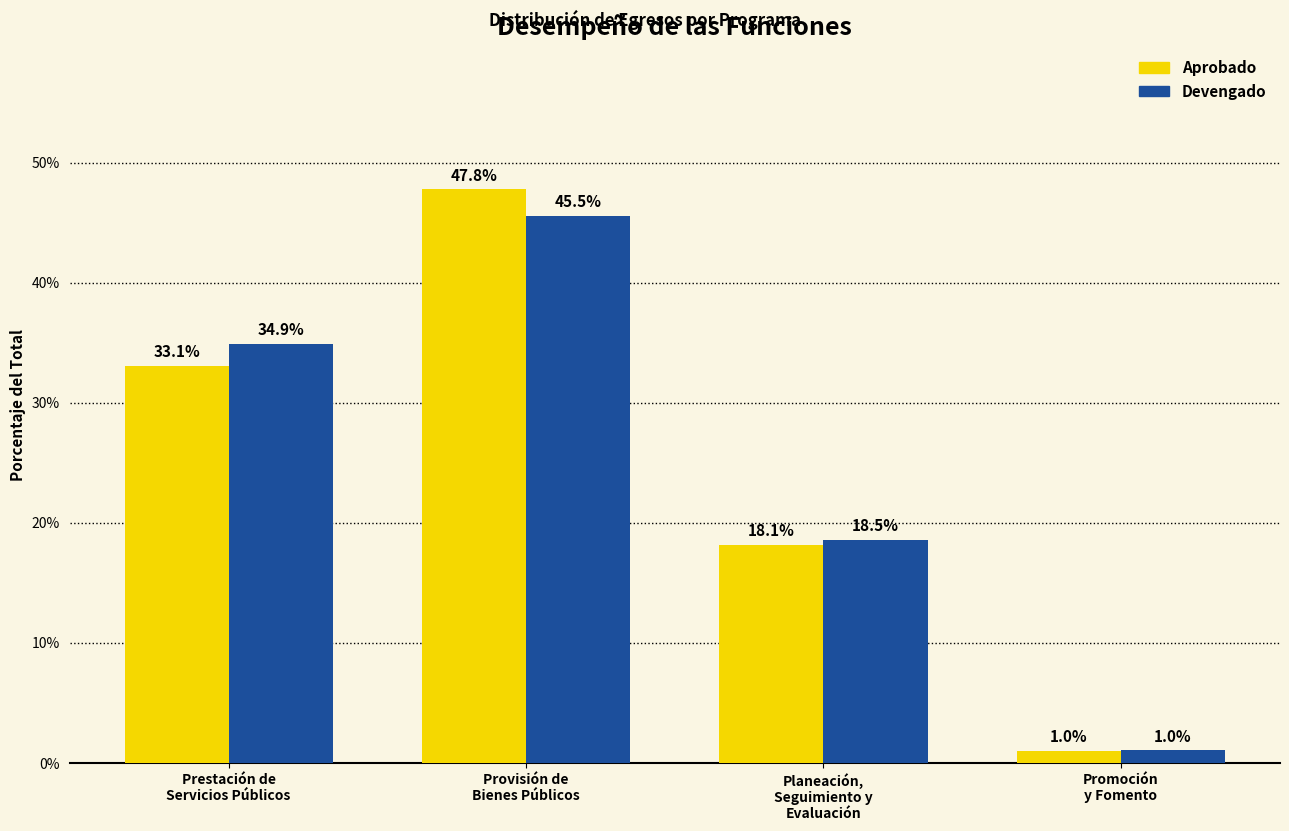

Reading left to right, extract all data points from this chart.

Aprobado: 33.1	47.8	18.1	1.0
Devengado: 34.9	45.5	18.5	1.0